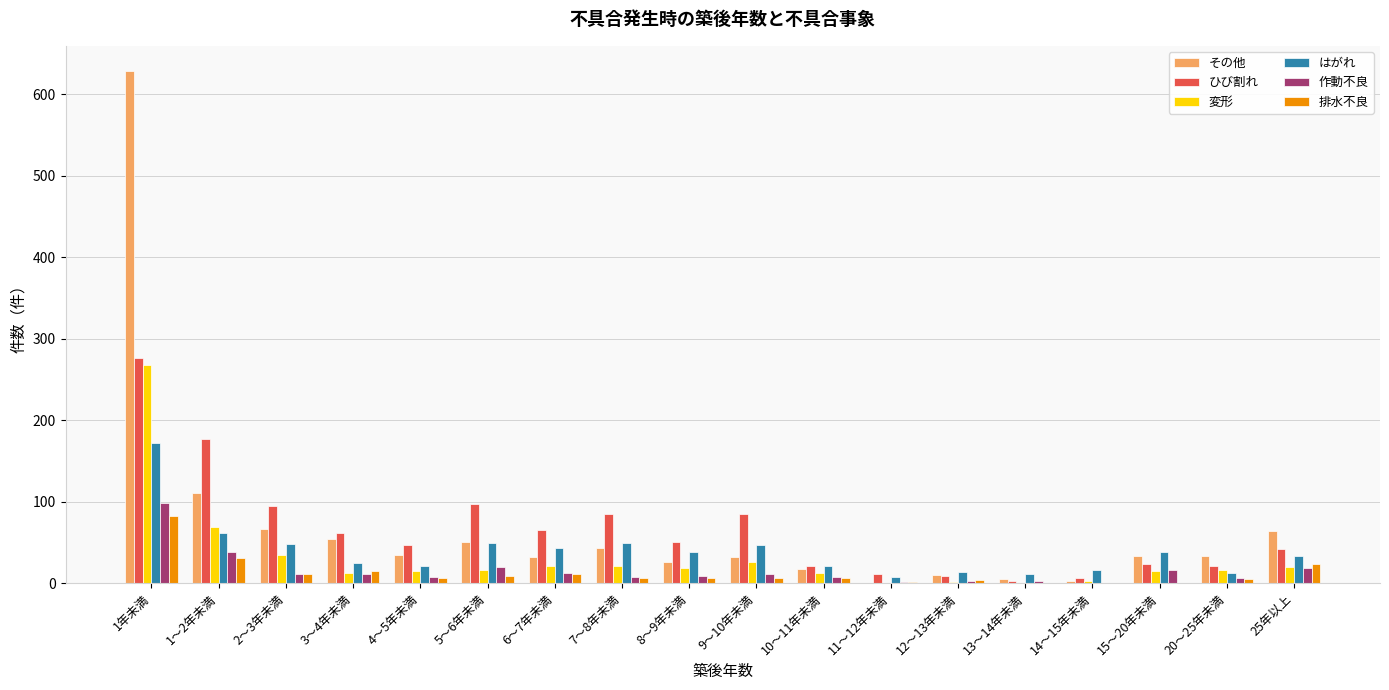

True or false: その他 has a value of 67 at 2～3年未満.

True